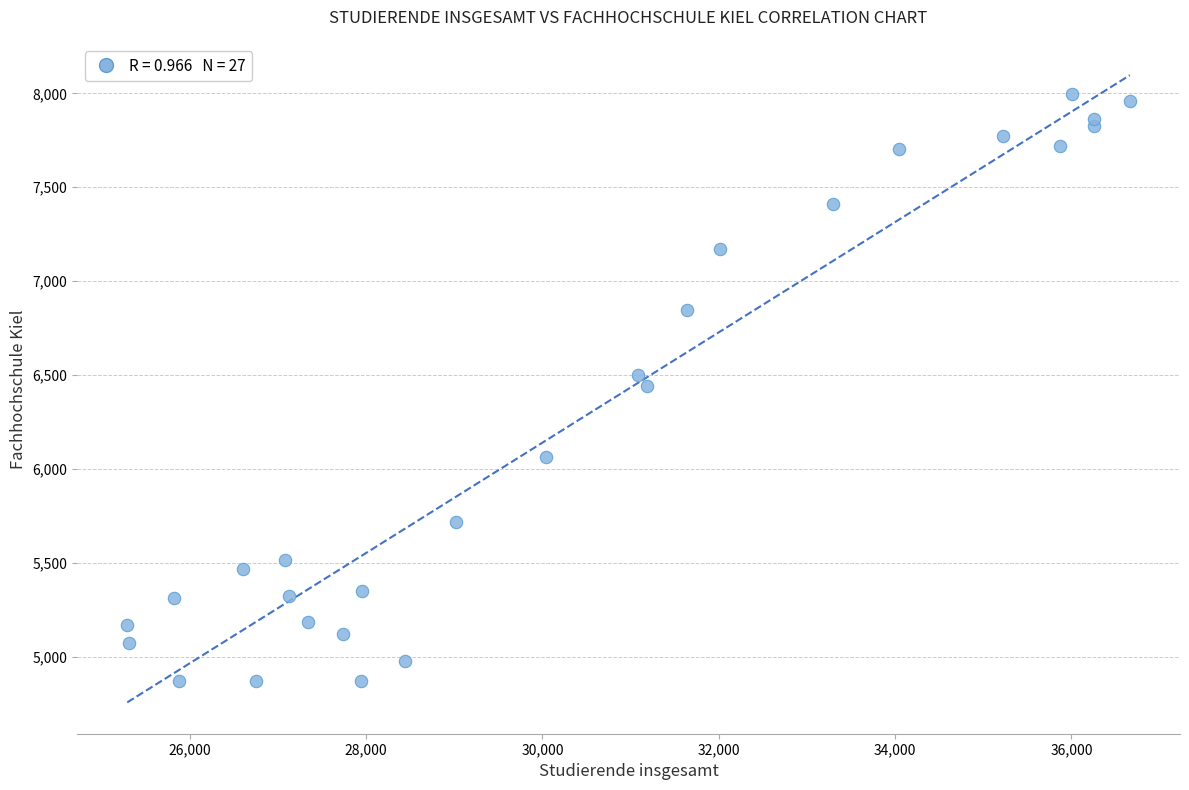

What is the range of Y values (max minus min)?

3127